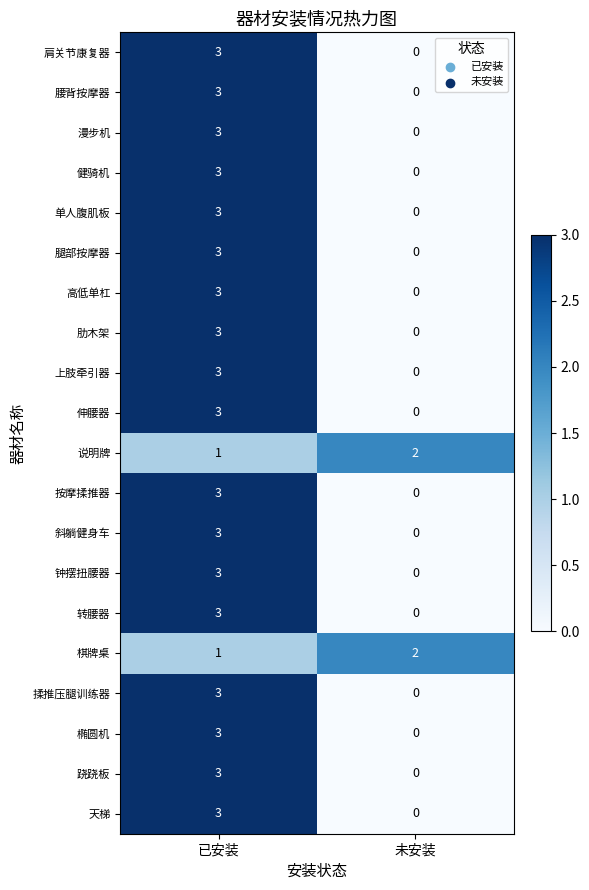

Is the value of 斜躺健身车 at 未安装 greater than the value of 伸腰器 at 已安装?

No